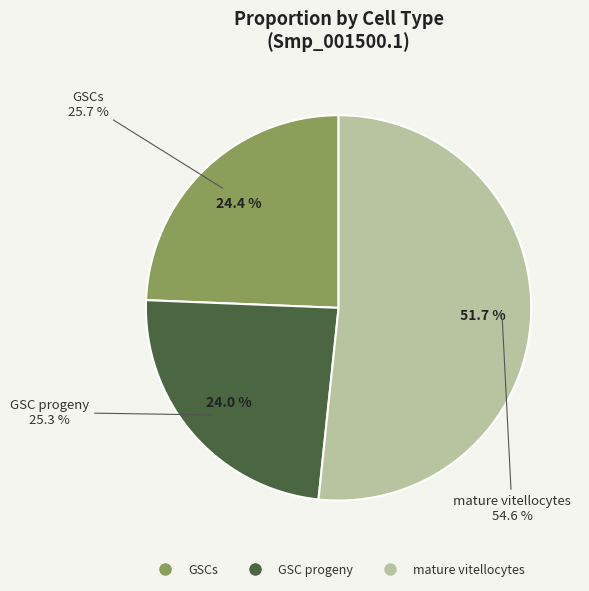

Is there any slice that represents more than half of the pie?

Yes